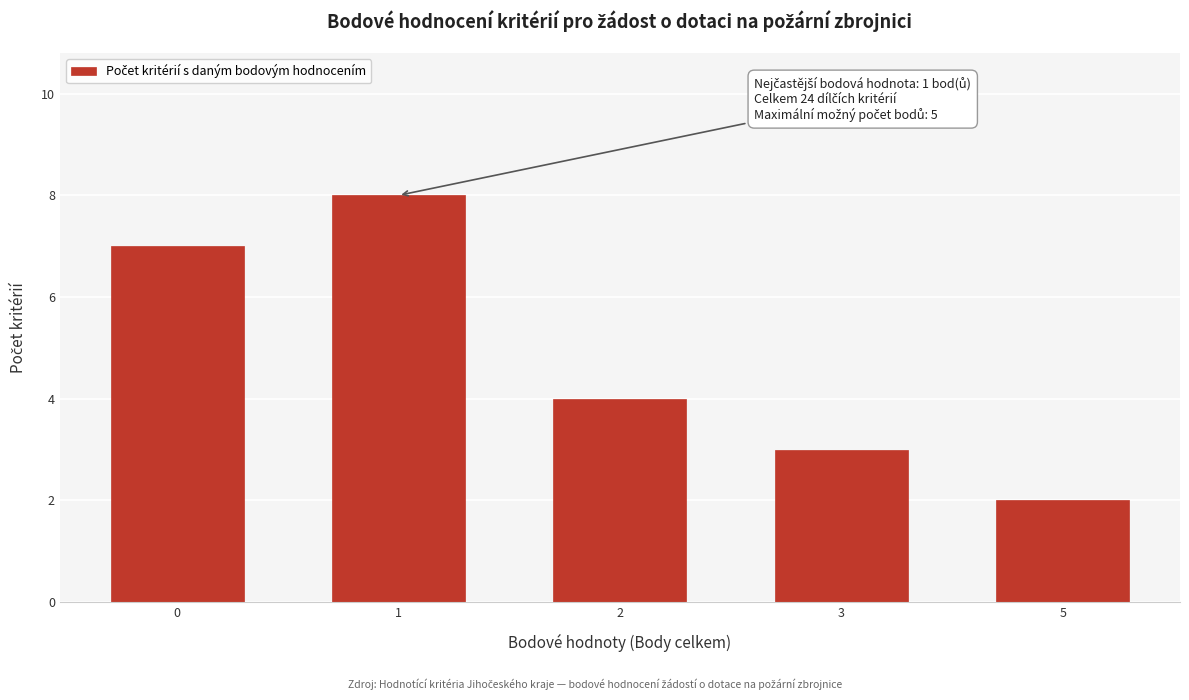

Reading left to right, transcribe all the data shown in this chart.

7	8	4	3	2